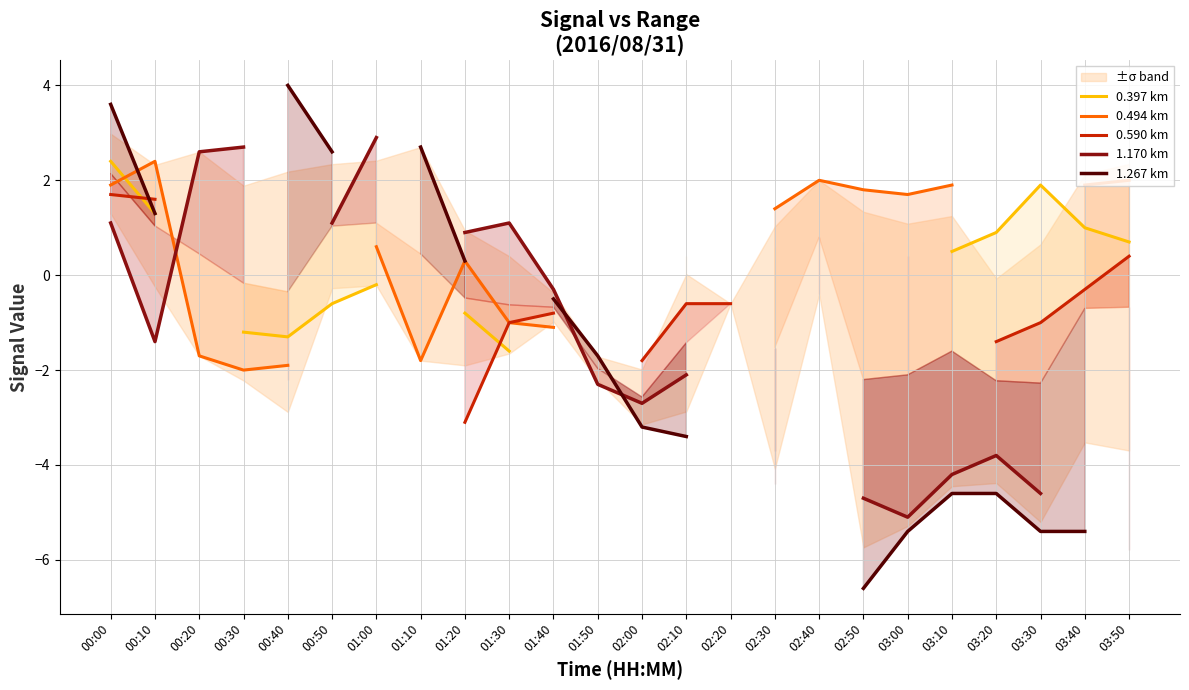

Between which two adjacent categories do 0.494 km and 1.170 km first intersect?

00:10 and 00:20